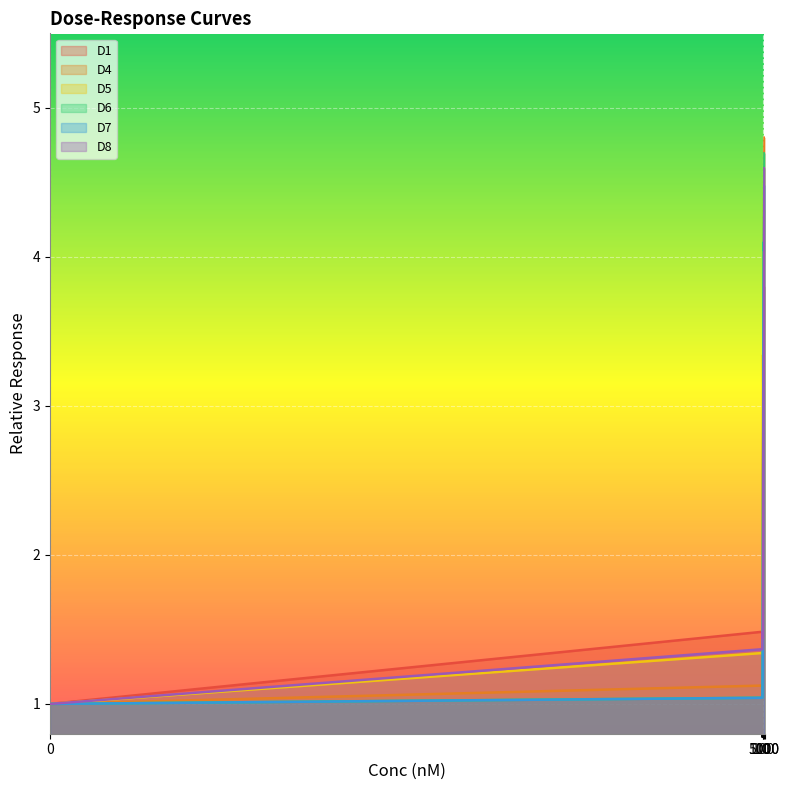

True or false: D6 and D7 intersect in this chart.

False